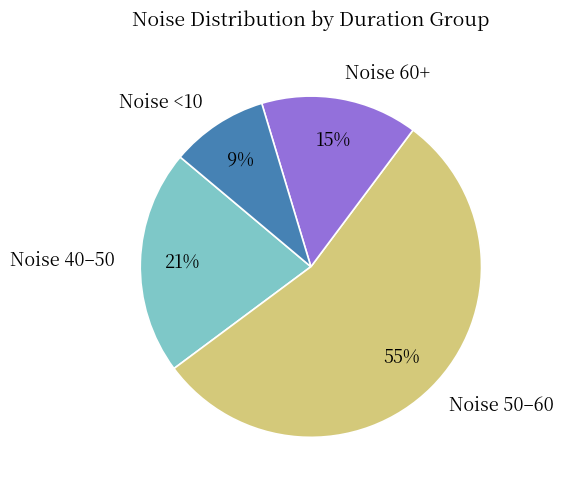

The Noise 50–60 slice represents 65% of the pie. True or false?

False